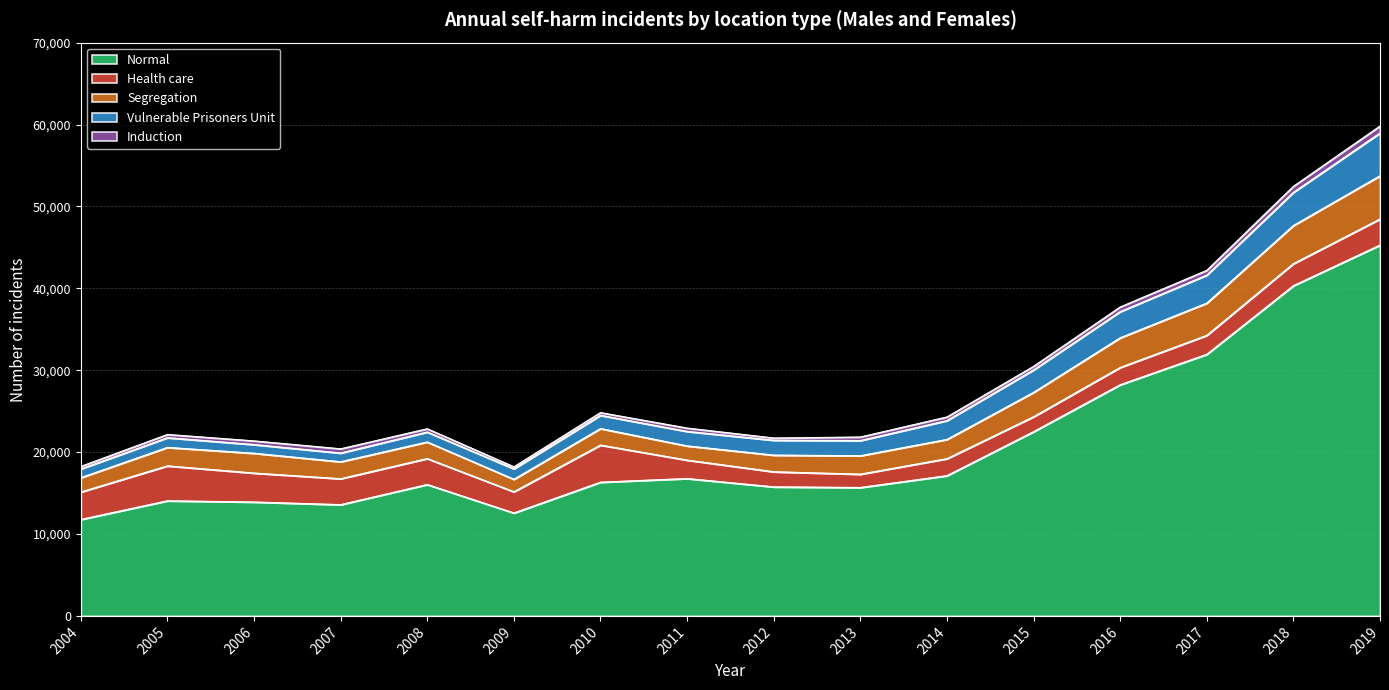

Rank the series by their maximum value, from highest to lowest.

Normal, Segregation, Vulnerable Prisoners Unit, Health care, Induction